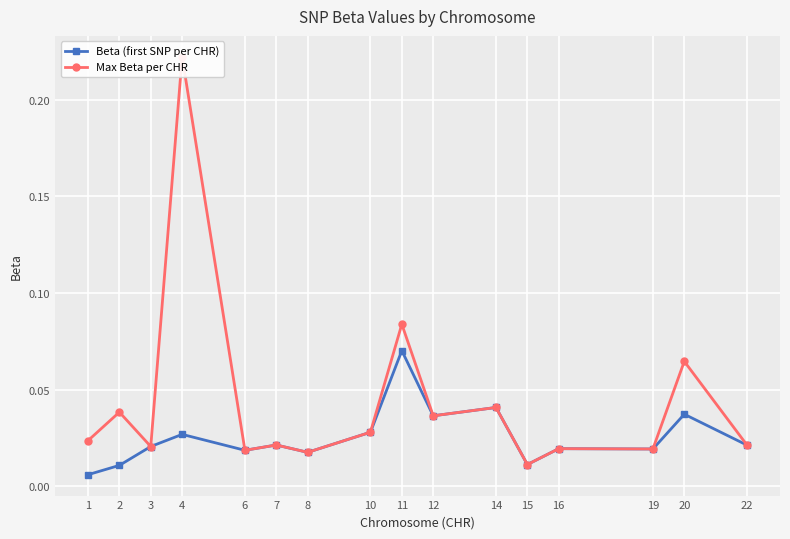

Rank the series at 22 from highest to lowest value.

Beta (first SNP per CHR), Max Beta per CHR